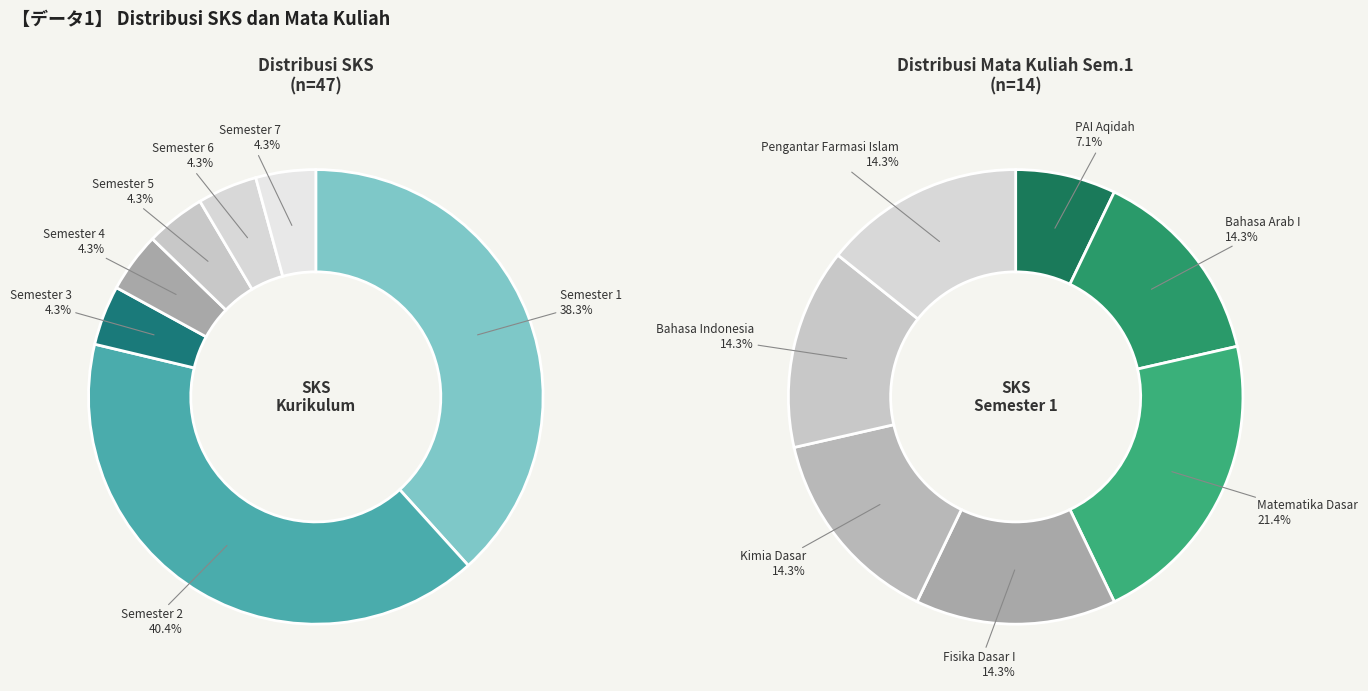

Is it true that Semester 7 is 4% of the pie?

True